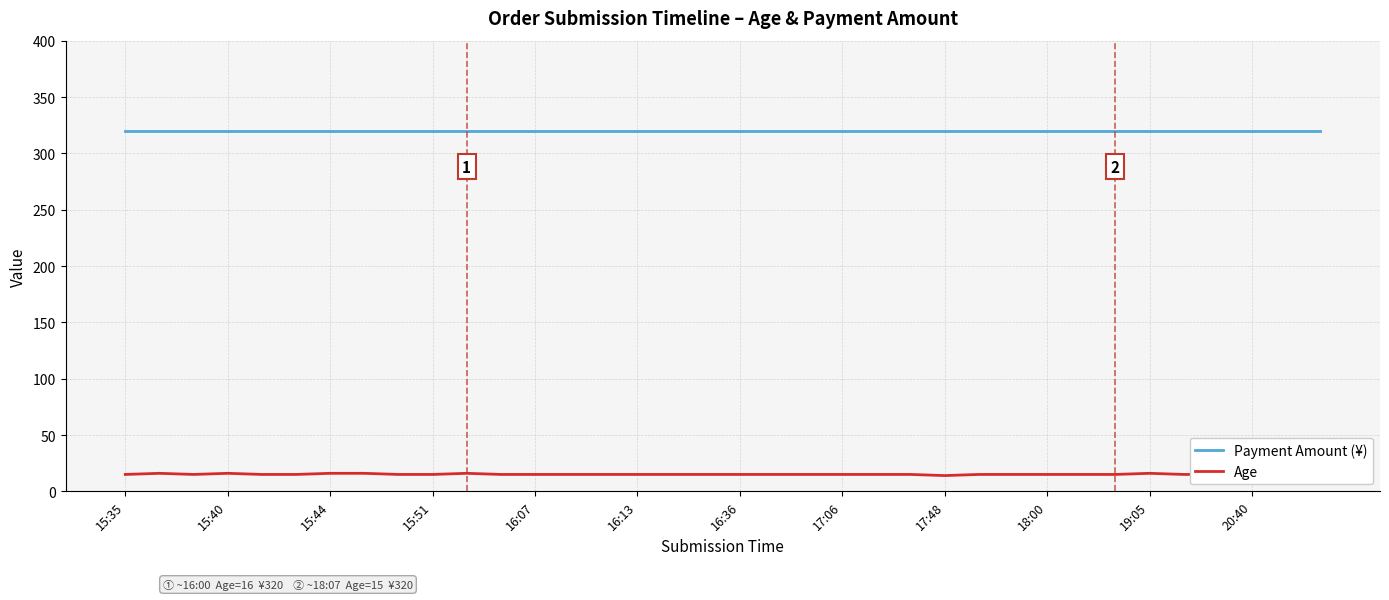

True or false: Age and Payment Amount (¥) cross at least once.

False